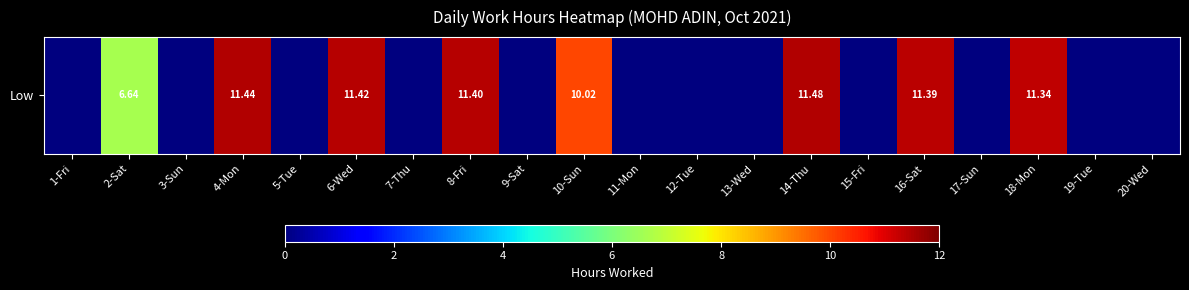

What is the difference between the maximum and minimum values?

11.5